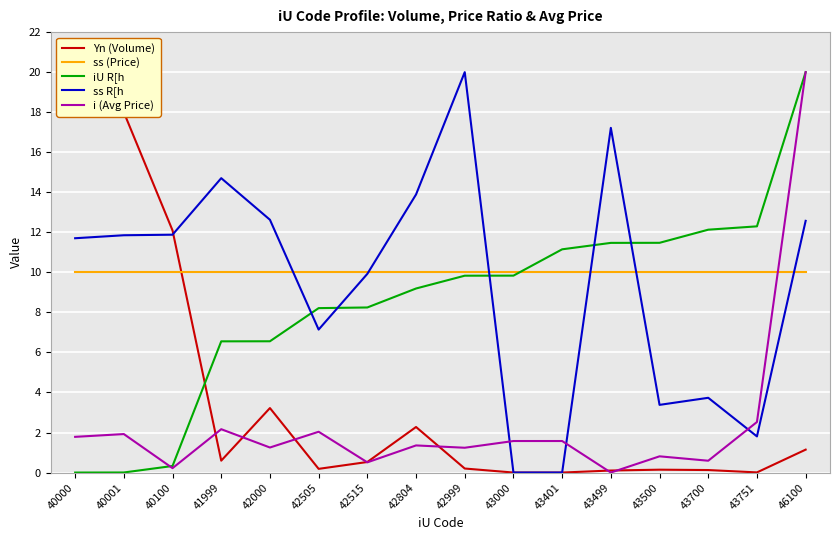

Which series has the widest spread of values?

Yn (Volume)